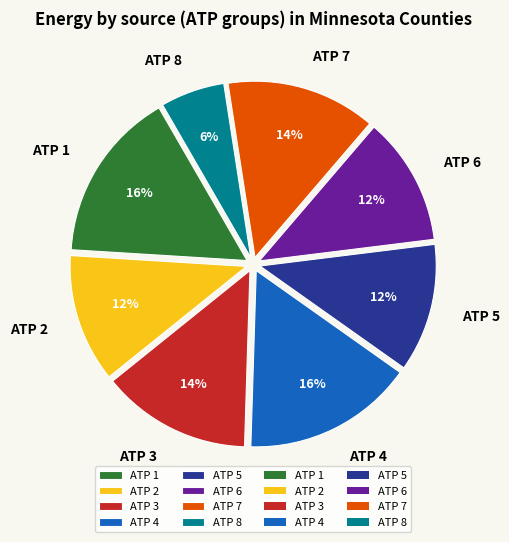

How many segments does this pie chart have?

8